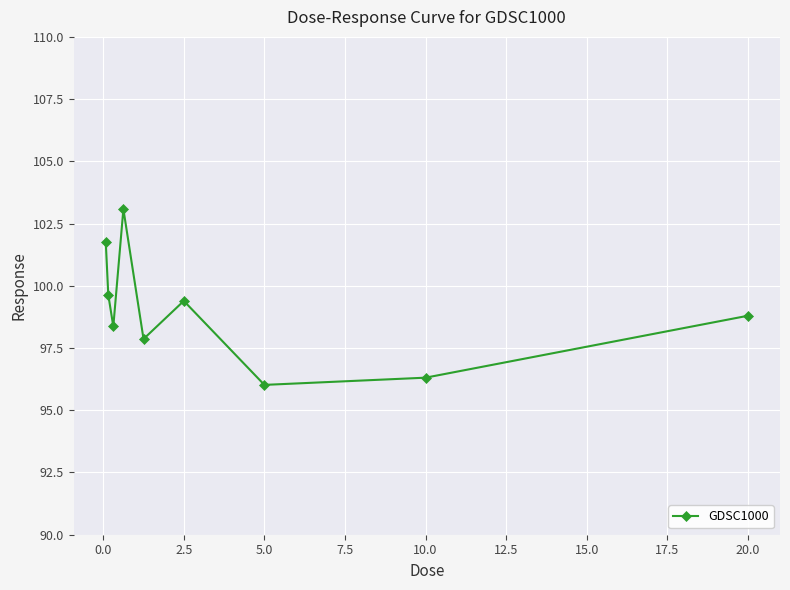

What is the maximum value shown in the chart?

103.1